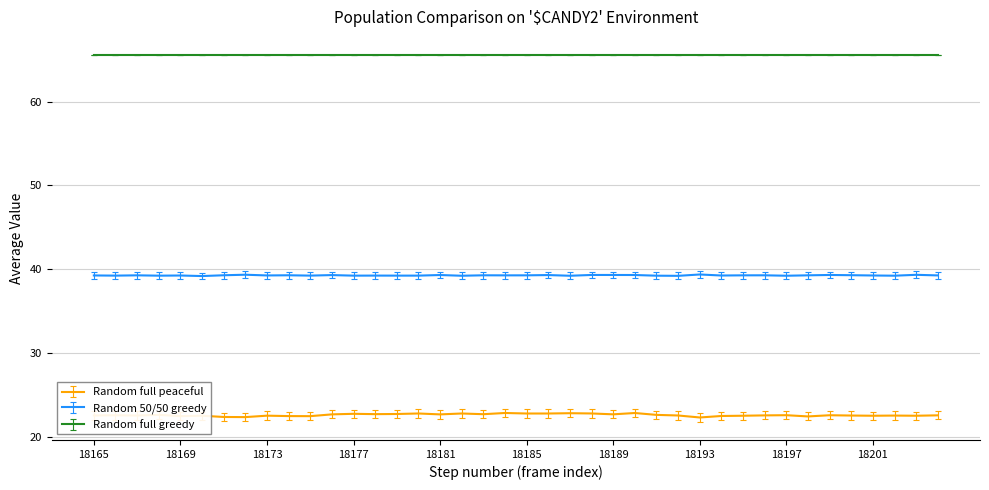

List the series in order of their overall mean, lowest first.

Random full peaceful, Random 50/50 greedy, Random full greedy